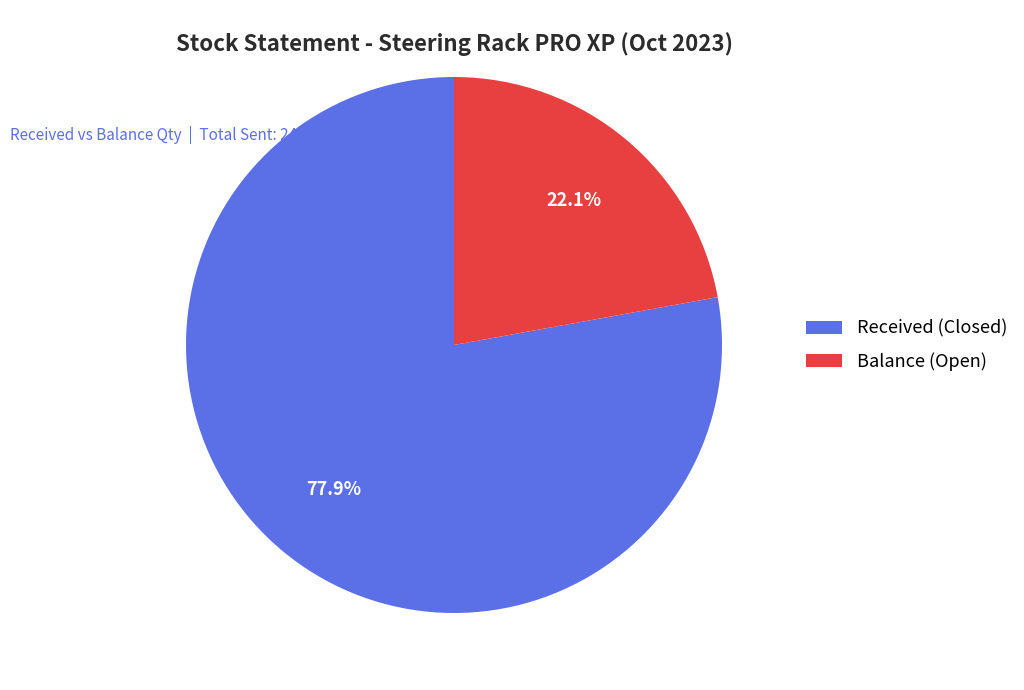

Rank the categories by value from lowest to highest.

Balance (Open), Received (Closed)